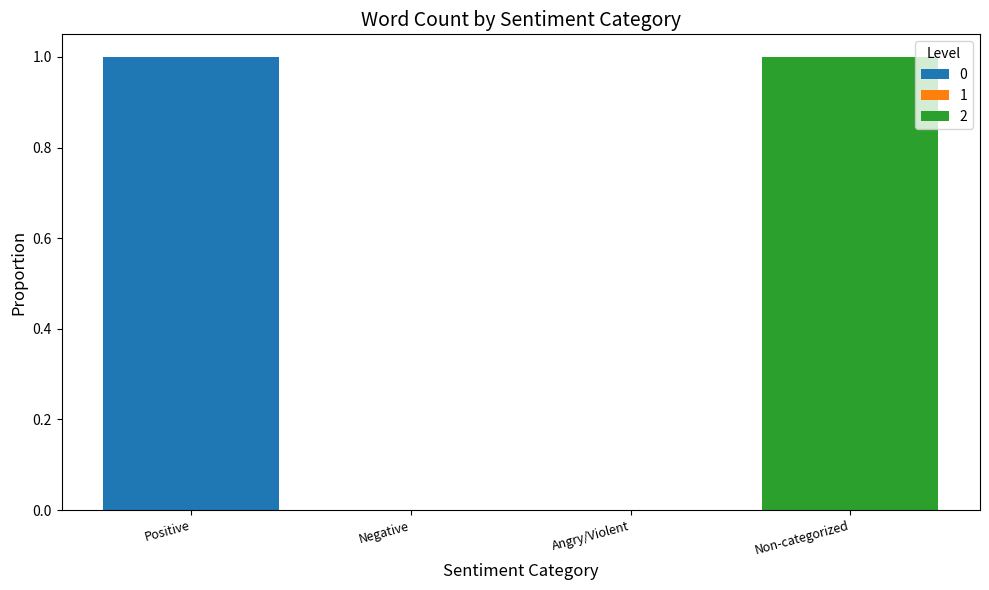

Is it true that 0 equals 0 at Angry/Violent?

True